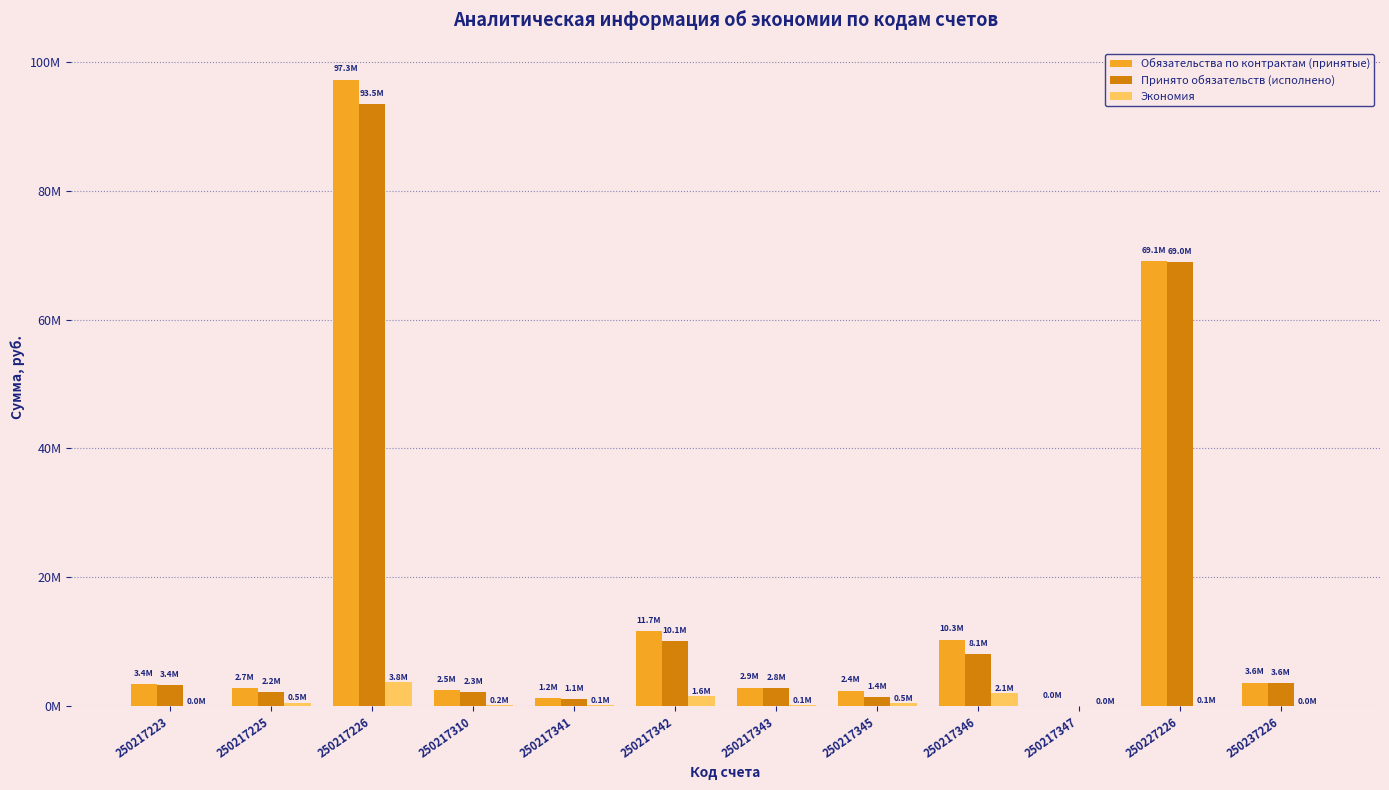

Which series has the widest spread of values?

Обязательства по контрактам (принятые)